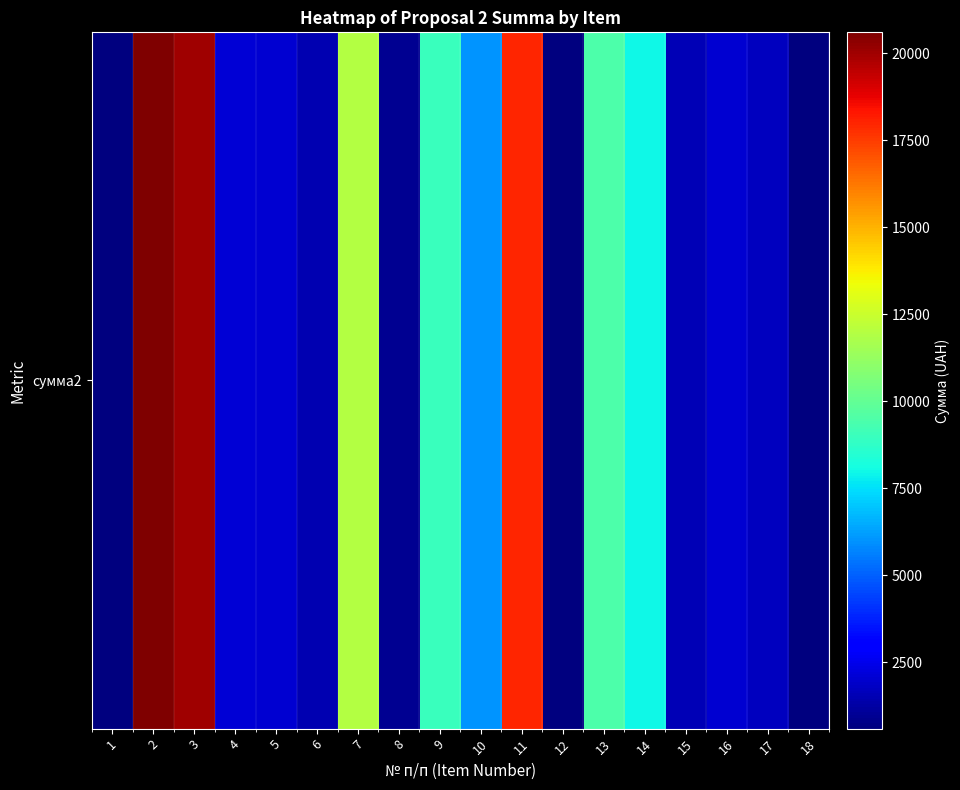

Between 1 and 9, which is larger?

9